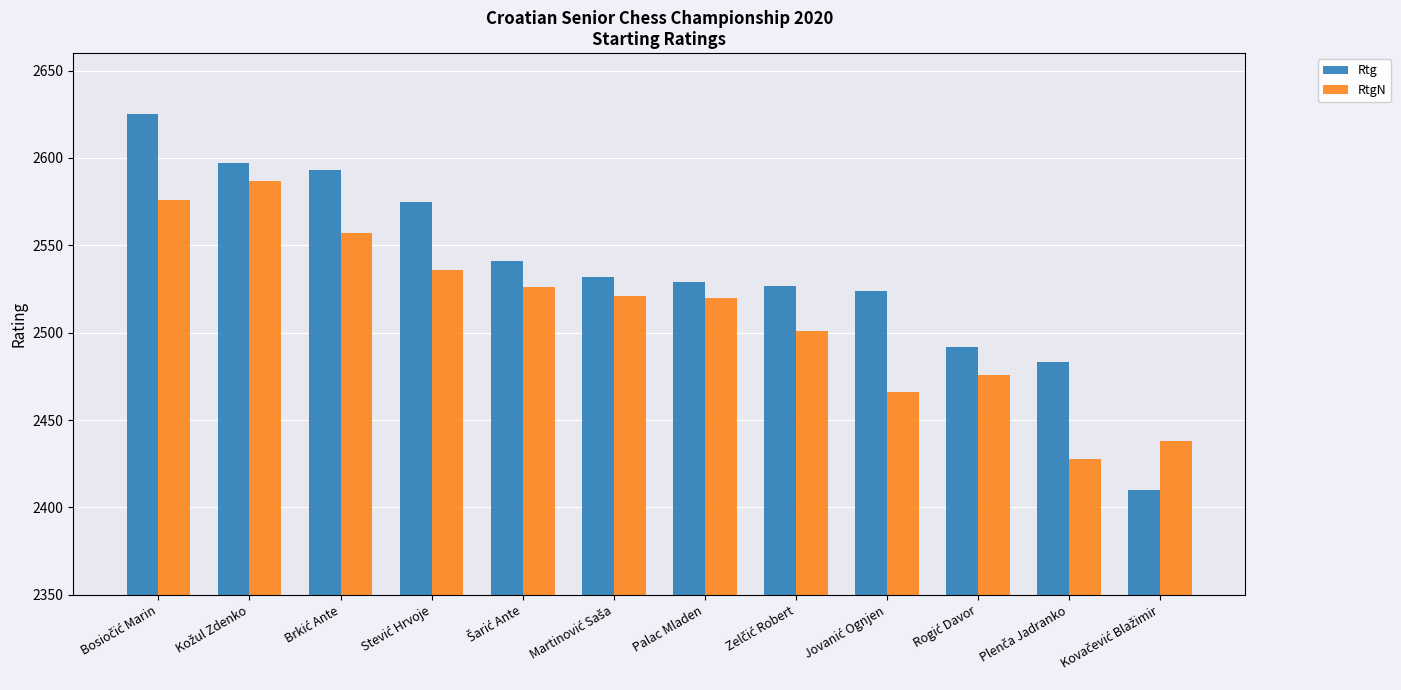

Rank the series by their average value, from lowest to highest.

RtgN, Rtg